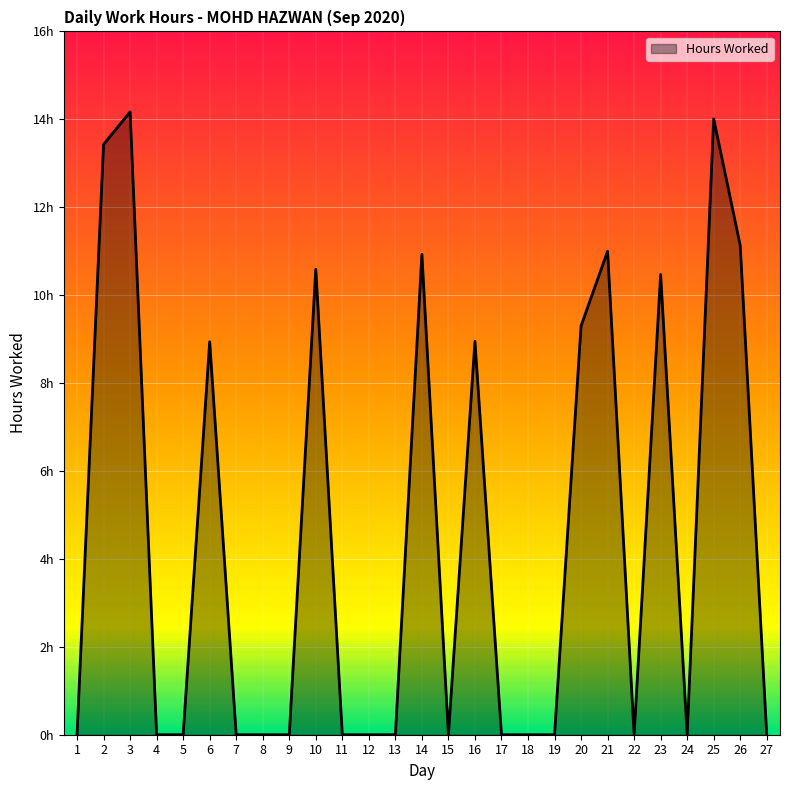

What is the greatest value displayed?

14.2